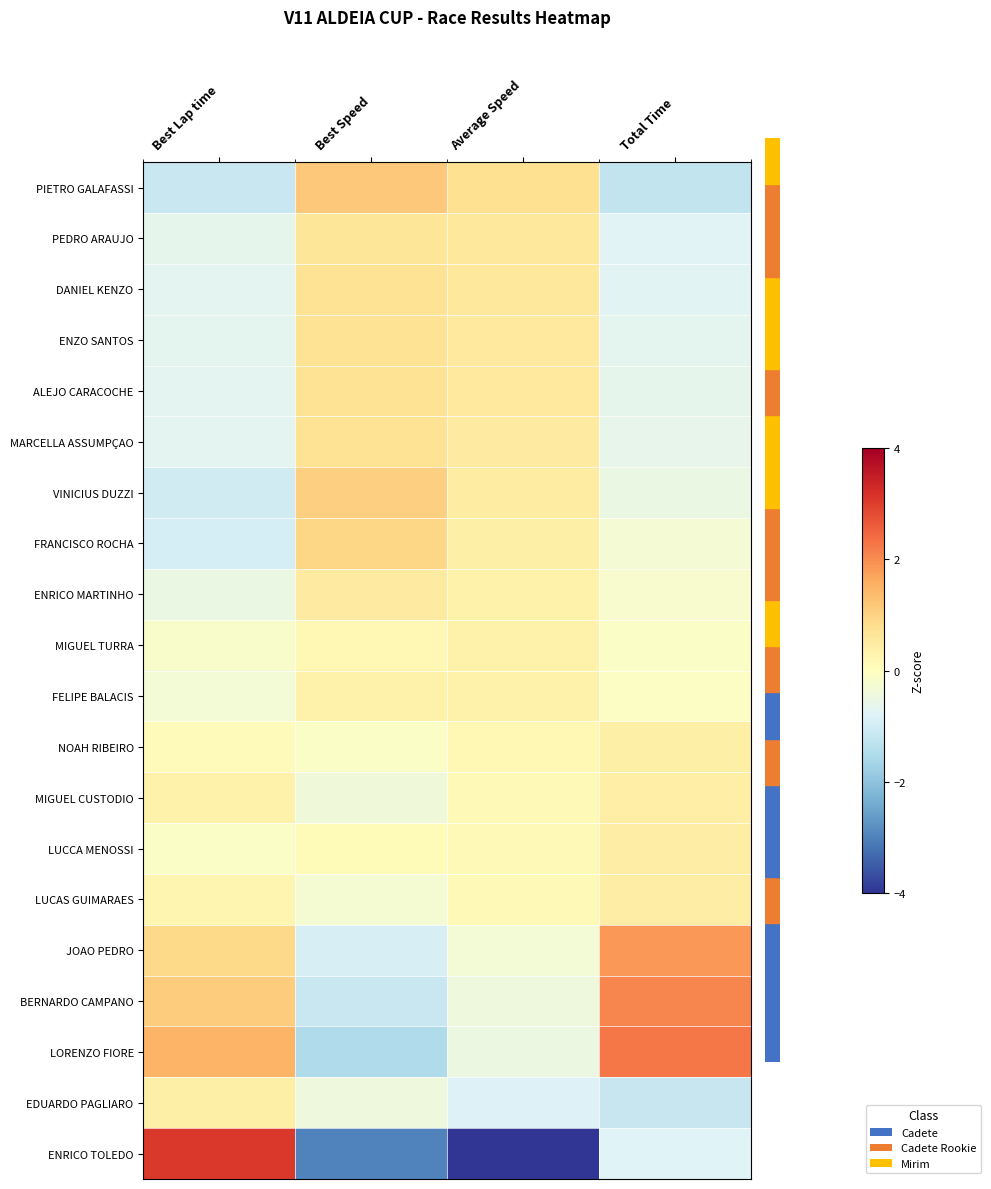

Rank the series by their maximum value, from lowest to highest.

FELIPE BALACIS, MIGUEL TURRA, EDUARDO PAGLIARO, NOAH RIBEIRO, MIGUEL CUSTODIO, LUCCA MENOSSI, LUCAS GUIMARAES, ENRICO MARTINHO, PEDRO ARAUJO, ENZO SANTOS, DANIEL KENZO, ALEJO CARACOCHE, MARCELLA ASSUMPÇAO, FRANCISCO ROCHA, VINICIUS DUZZI, PIETRO GALAFASSI, JOAO PEDRO, BERNARDO CAMPANO, LORENZO FIORE, ENRICO TOLEDO